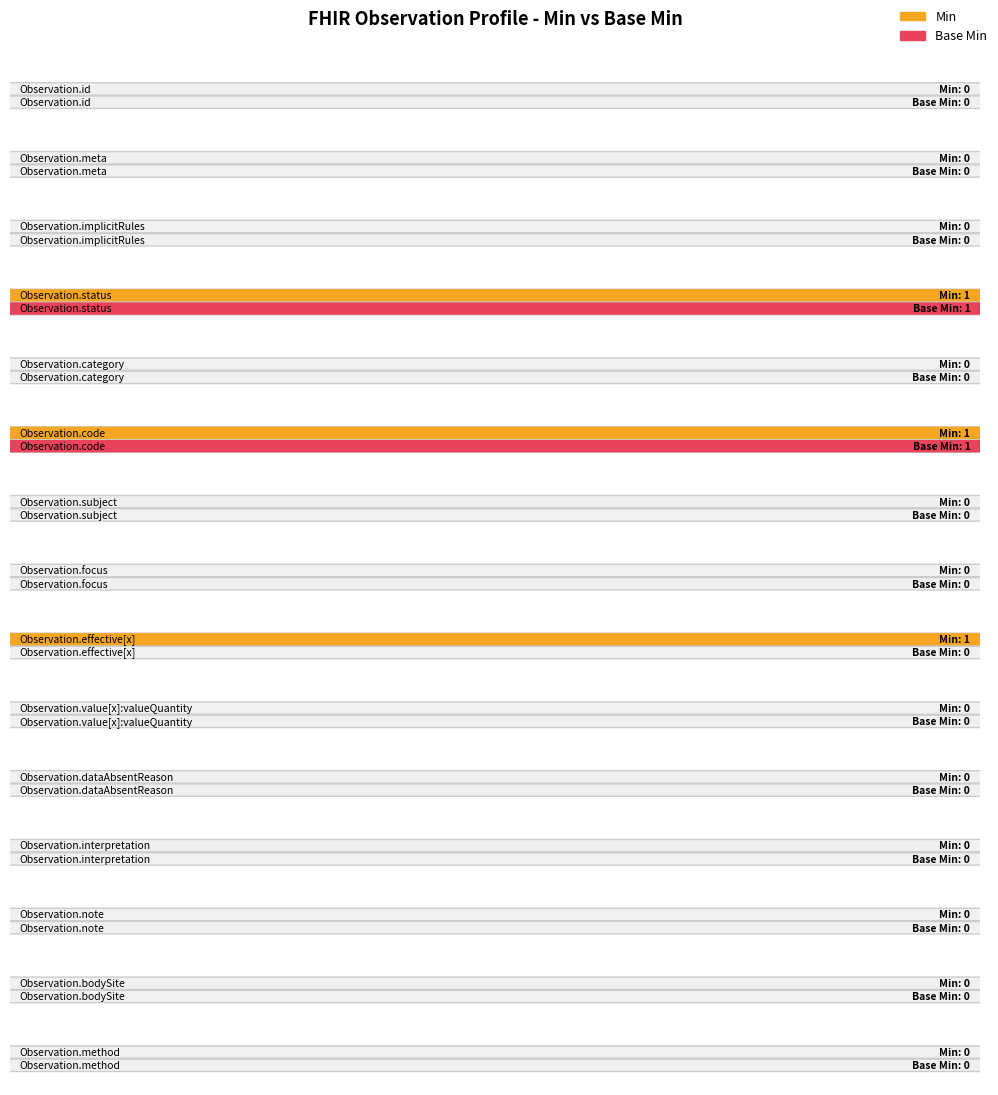

Reading right to left, list all the values displayed in this chart.

Min: 0	0	0	0	0	0	1	0	0	1	0	1	0	0	0
Base Min: 0	0	0	0	0	0	0	0	0	1	0	1	0	0	0